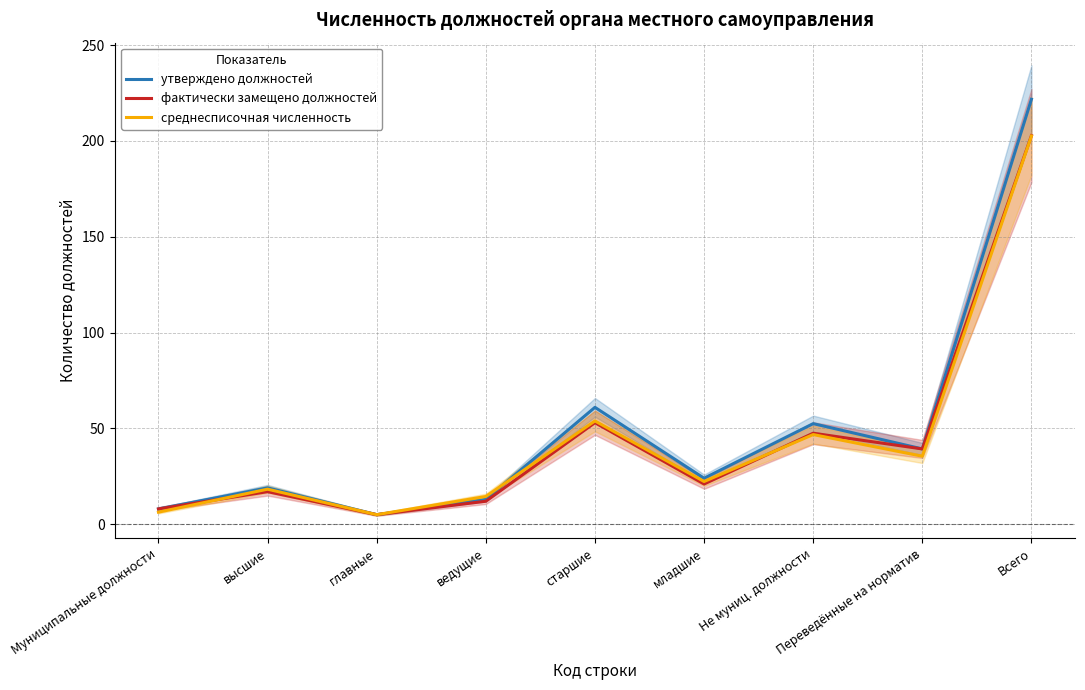

In среднесписочная численность, how many points are lower than both neighbors (excluding endpoints)?

3